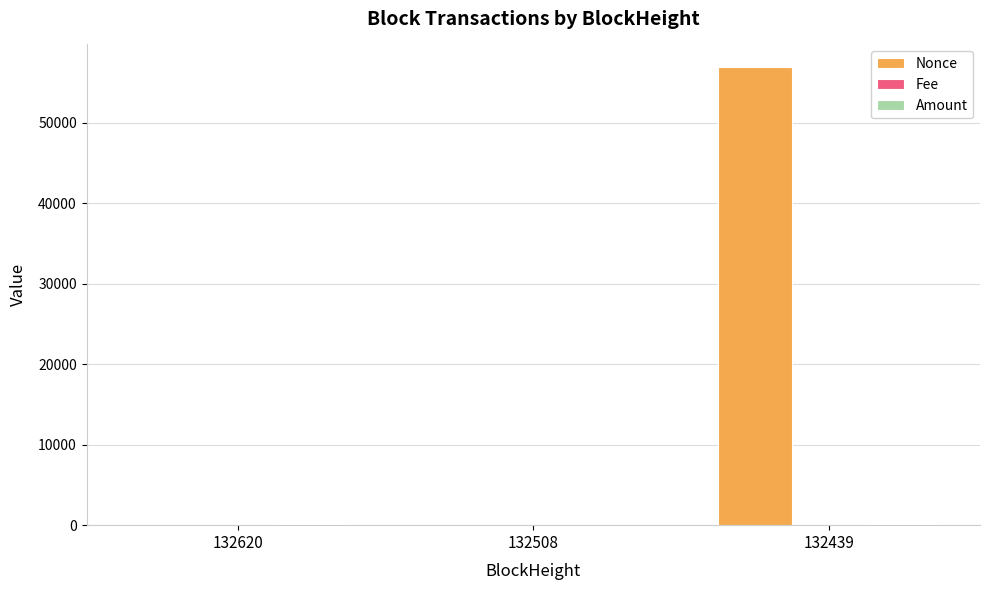

The Nonce series shows 21557.7 at 132508. True or false?

False